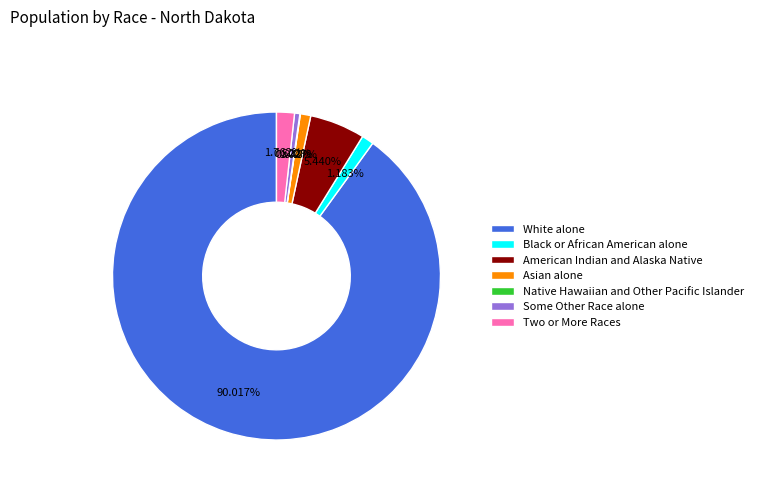

To the nearest percent, what is the difference between the largest and smallest slice percentages?

90%